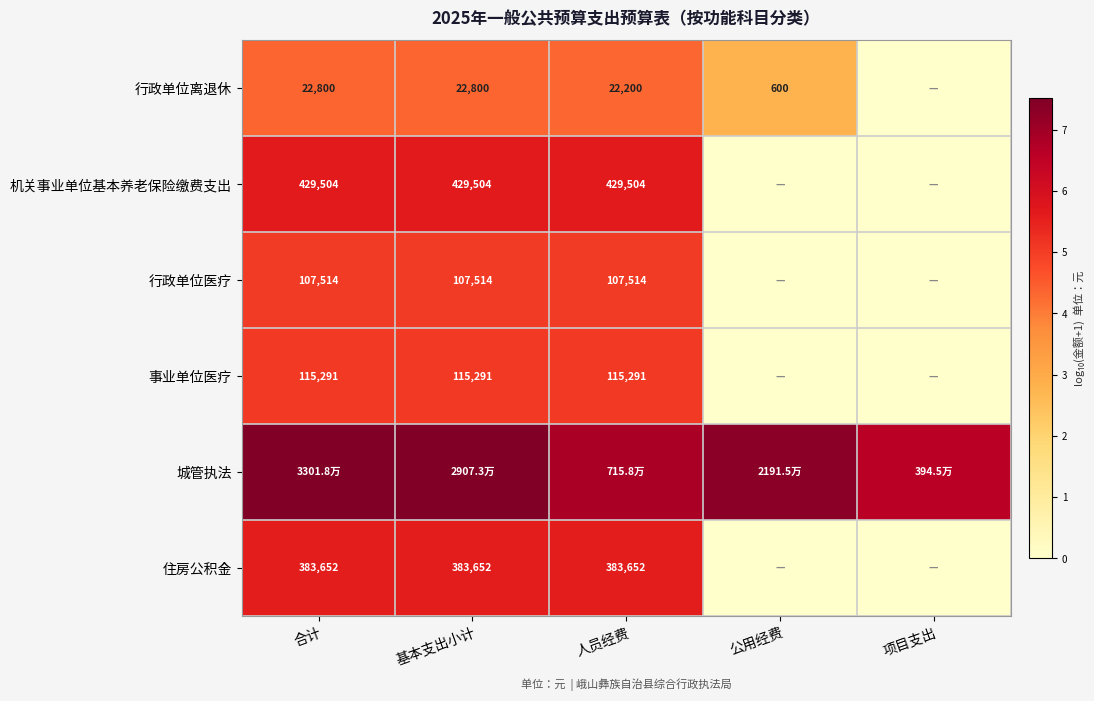

Is the value of 事业单位医疗 at 合计 greater than the value of 住房公积金 at 人员经费?

No